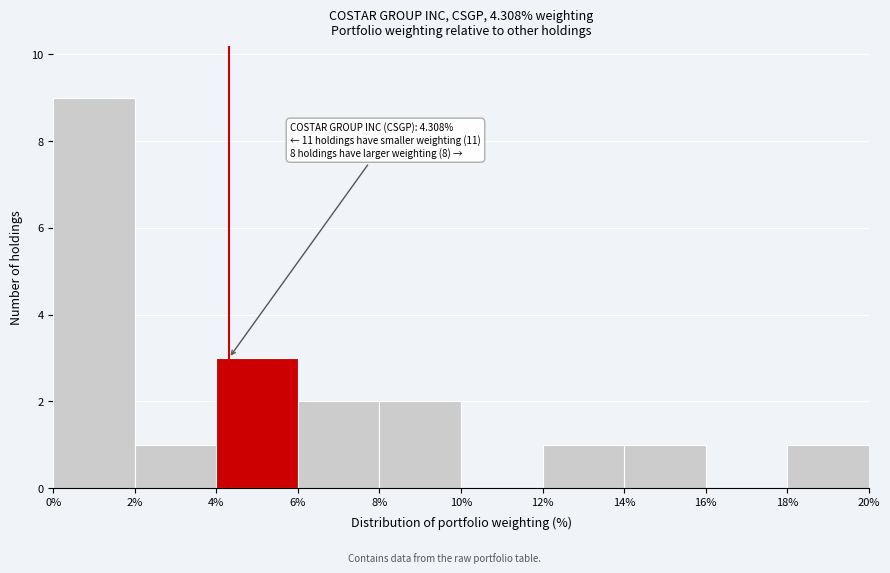

Over which range of the x-axis is the bar tallest?

0% to 2%